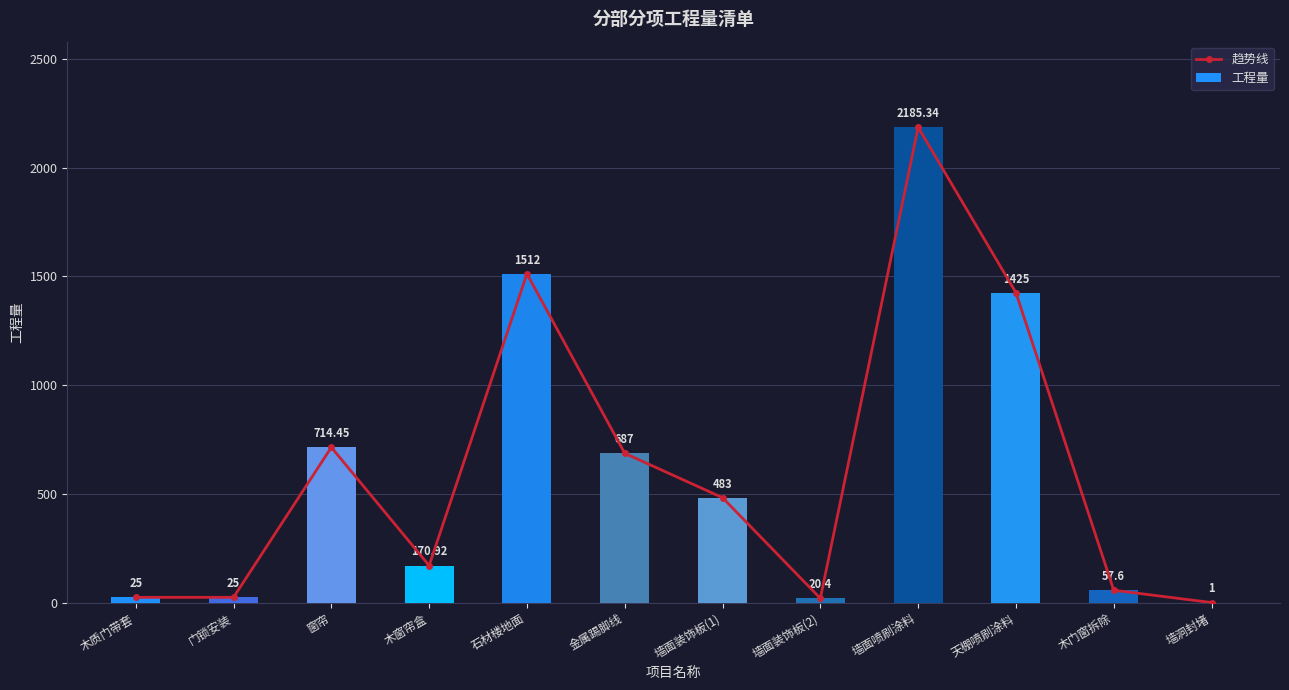

The 工程量 series shows 57.6 at 木门窗拆除. True or false?

True